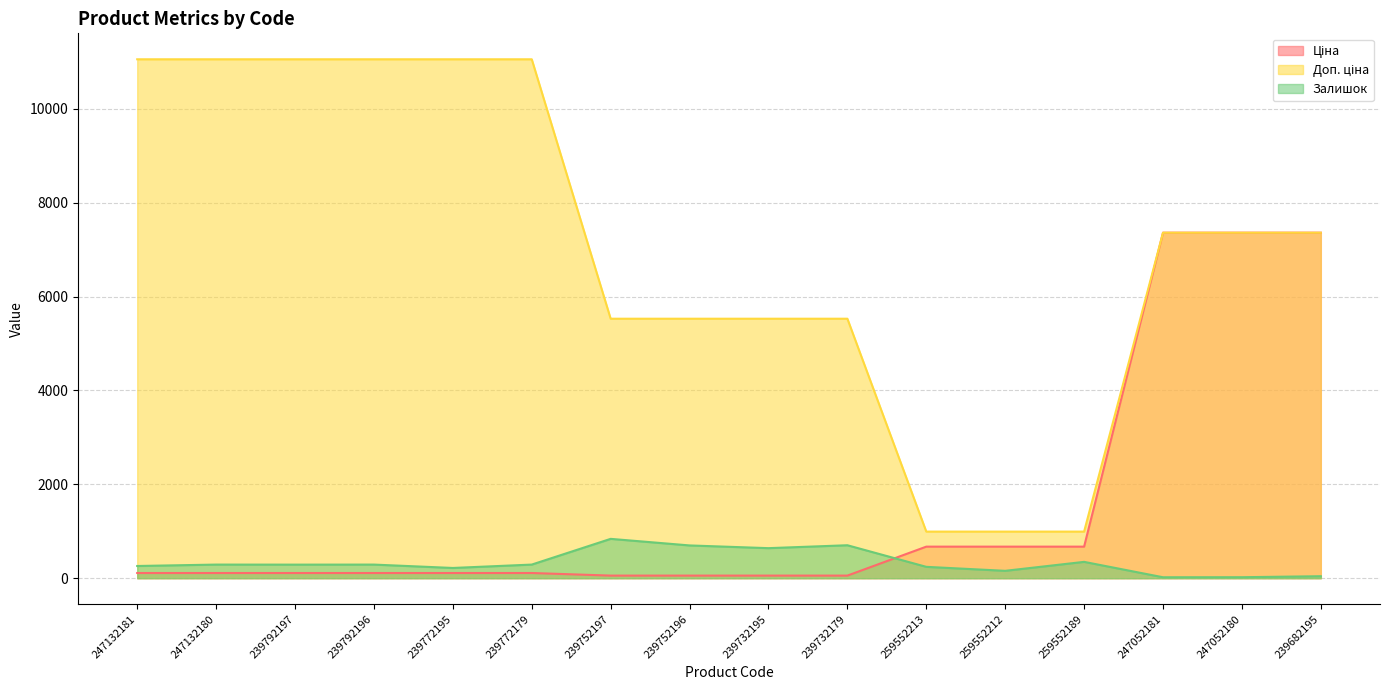

Which has a higher value, 239772195 or 239752197?

239772195